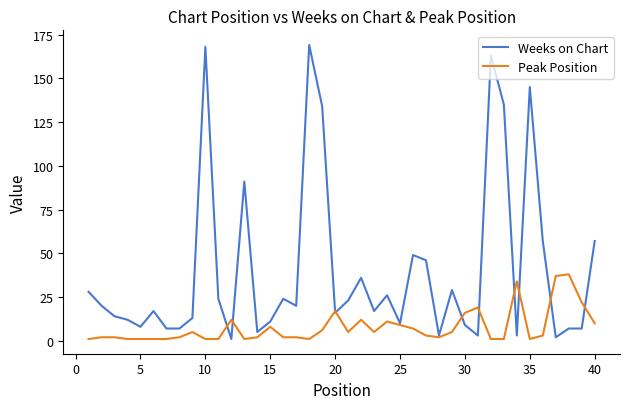

Which series has the largest range (max minus min)?

Weeks on Chart